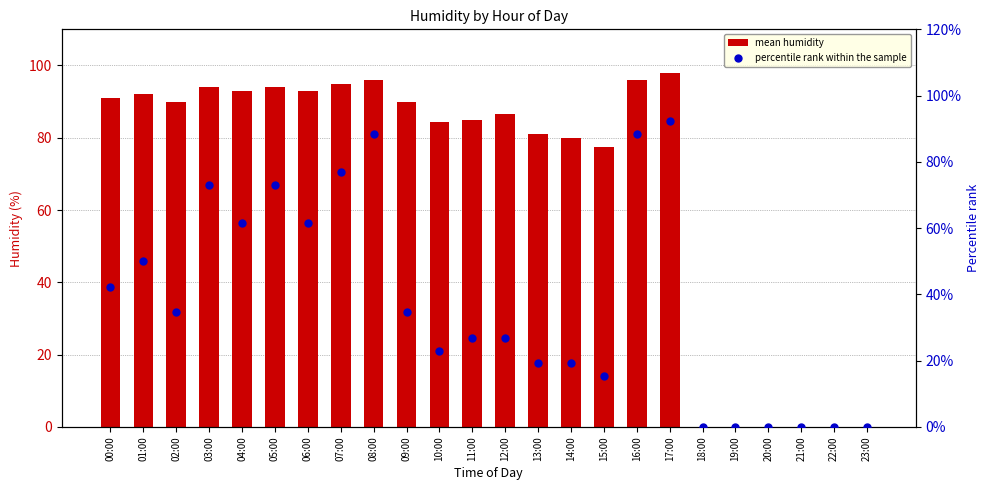

Which series contains the highest Y value?

mean humidity